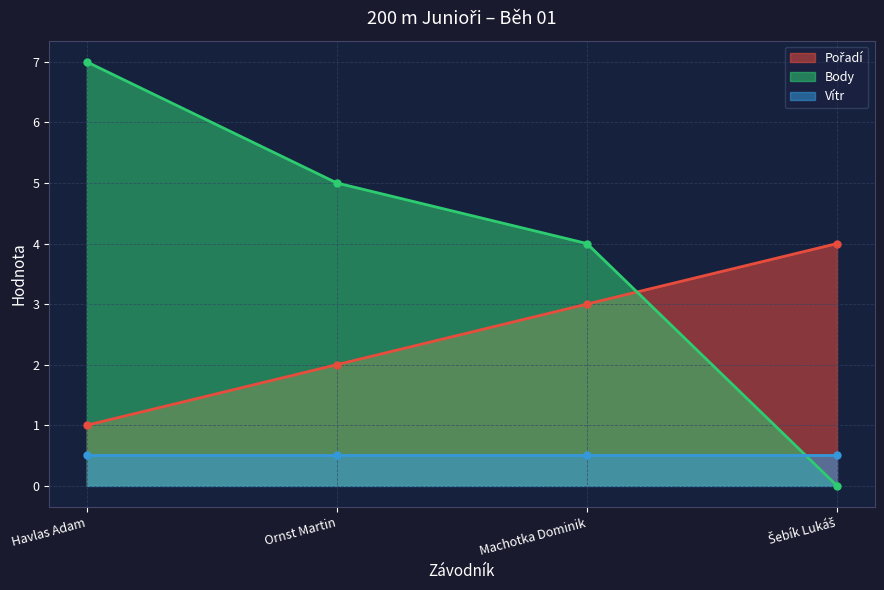

The value of Pořadí at Šebík Lukáš is 6. True or false?

False